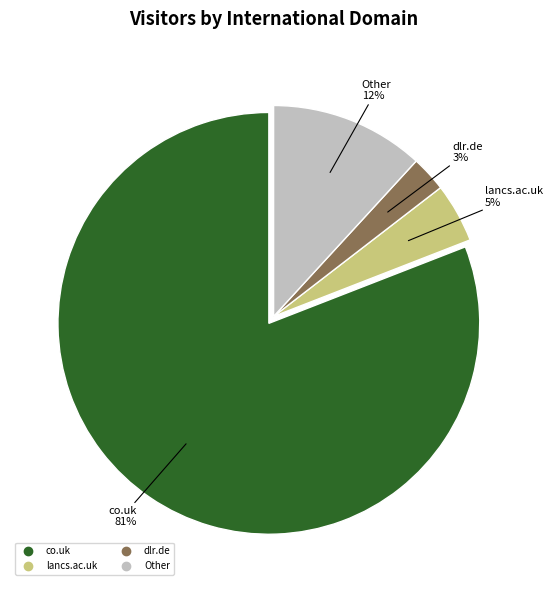

Does any single category account for the majority?

Yes